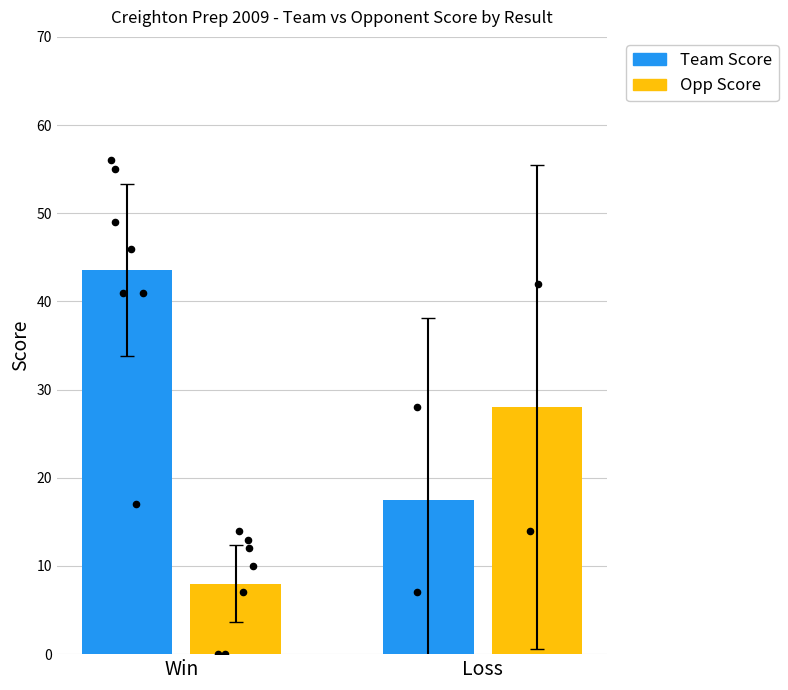

What are all the series names shown in the legend?

Team Score, Opp Score